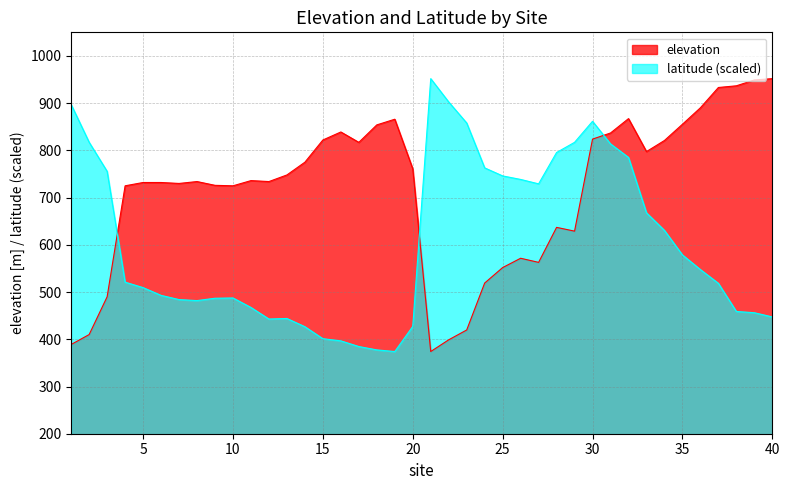

The elevation series shows 936.8 at 38. True or false?

True